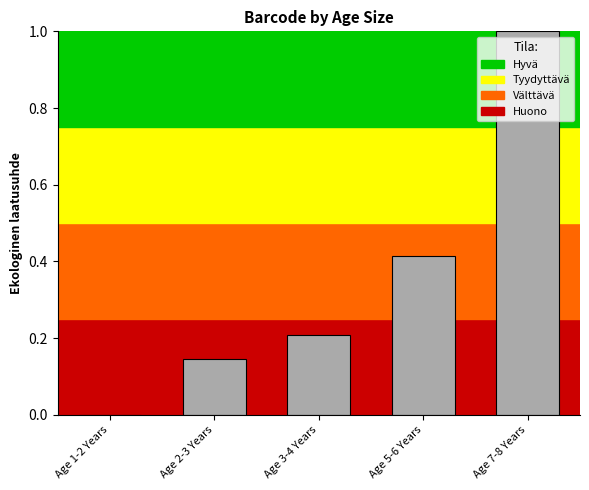

What is the change in value from Age 2-3 Years to Age 3-4 Years?

+0.1